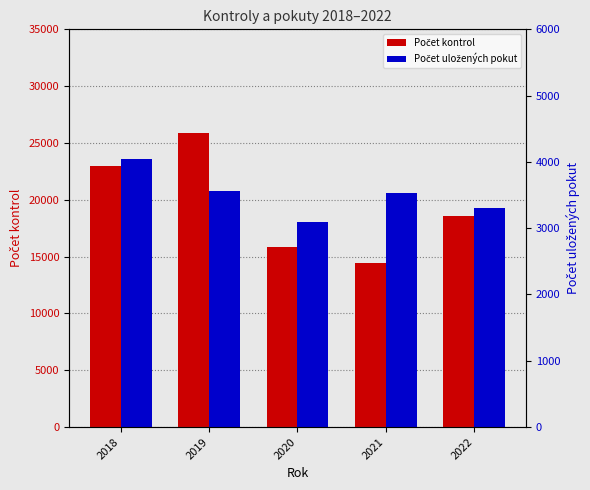

Which series has the largest total across all categories?

Počet kontrol